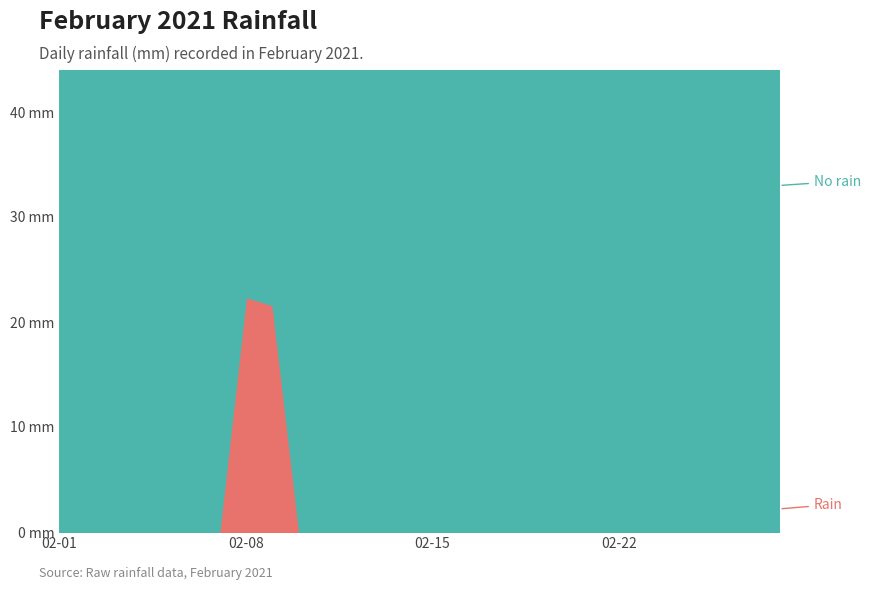

At which category does the chart reach its peak across all series?

02-08